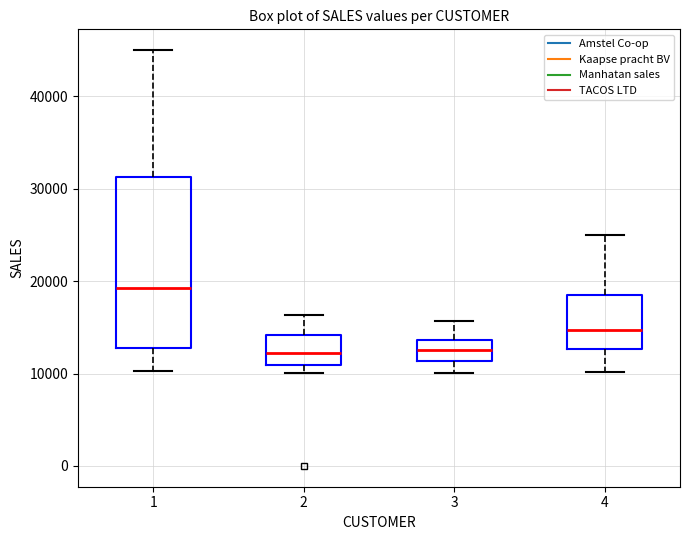

Where does the lower whisker of the box at x = 1 end on the y-axis? The values are not printed on the chart, so give them approximately, as read against the axis.

10000